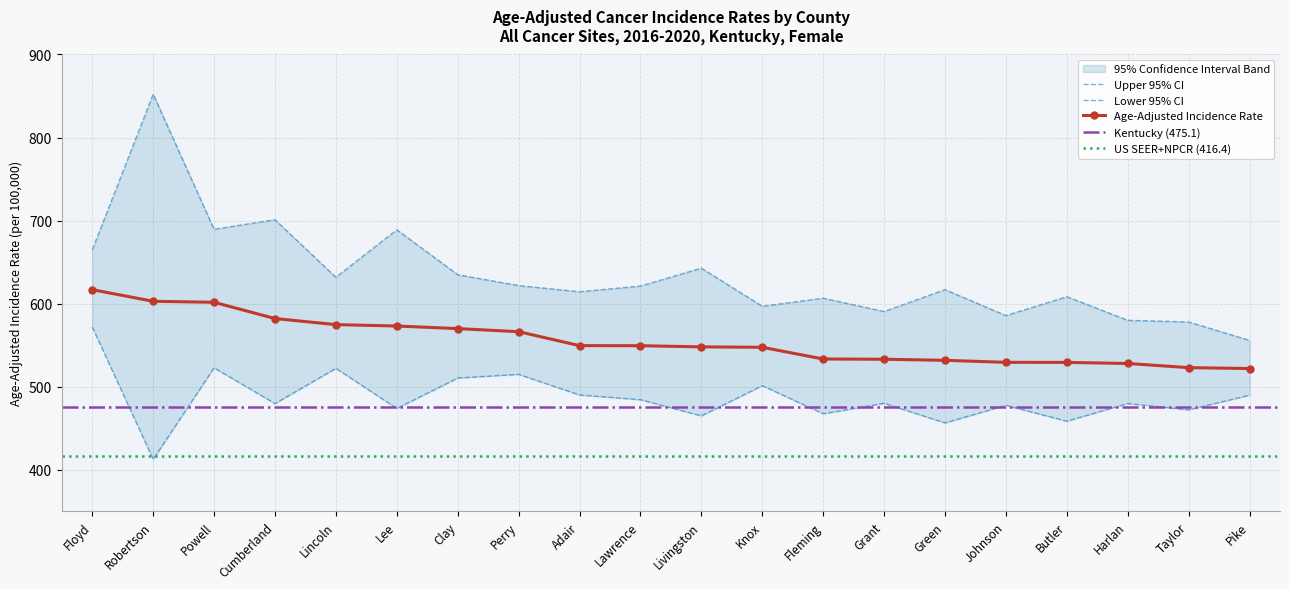

How many values in the Age-Adjusted Incidence Rate series exceed 549?

10